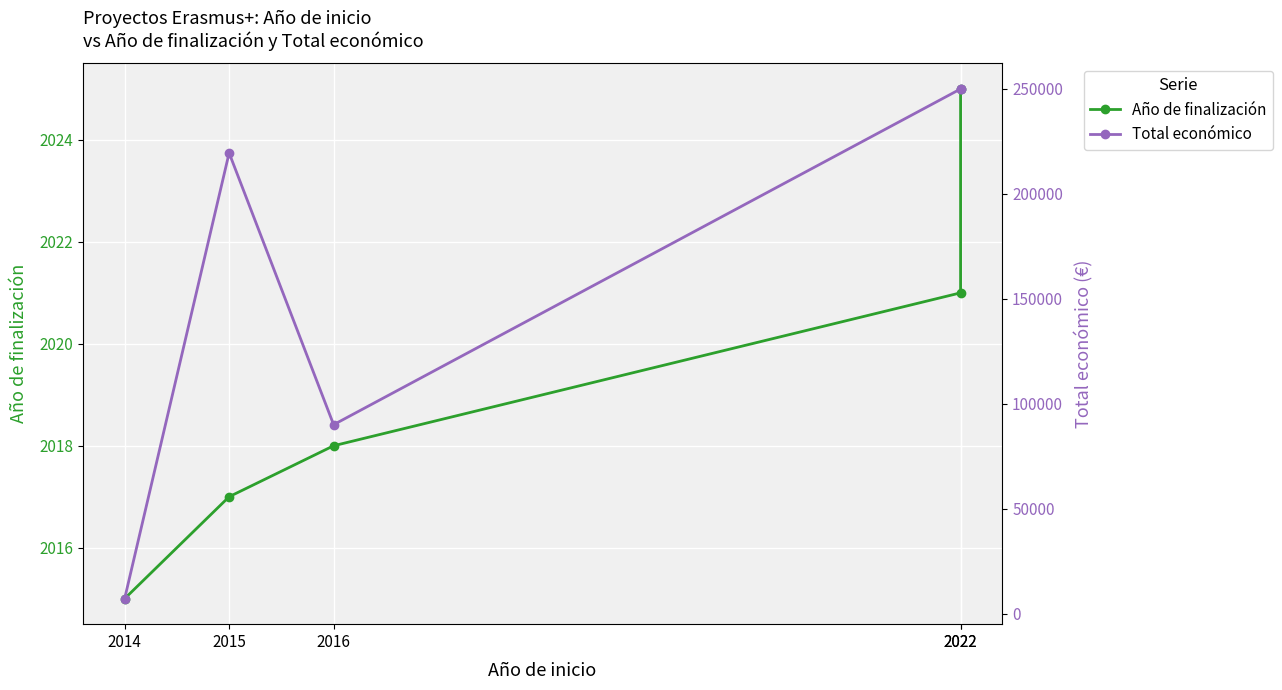

What are all the series names shown in the legend?

Año de finalización, Total económico